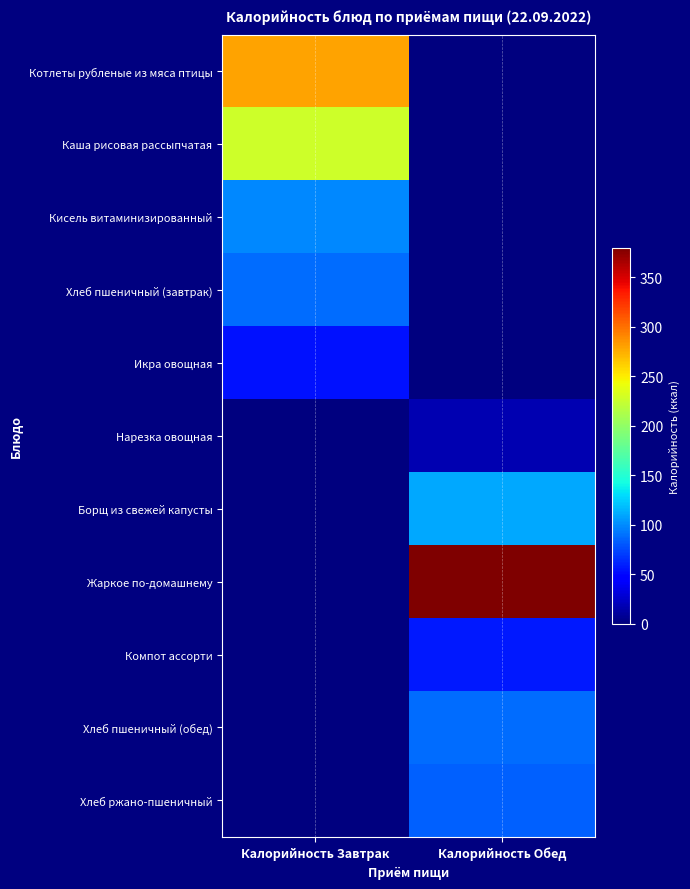

List the series in order of their peak value, lowest first.

Нарезка овощная, Икра овощная, Компот ассорти, Хлеб ржано-пшеничный, Хлеб пшеничный (завтрак), Хлеб пшеничный (обед), Кисель витаминизированный, Борщ из свежей капусты, Каша рисовая рассыпчатая, Котлеты рубленые из мяса птицы, Жаркое по-домашнему